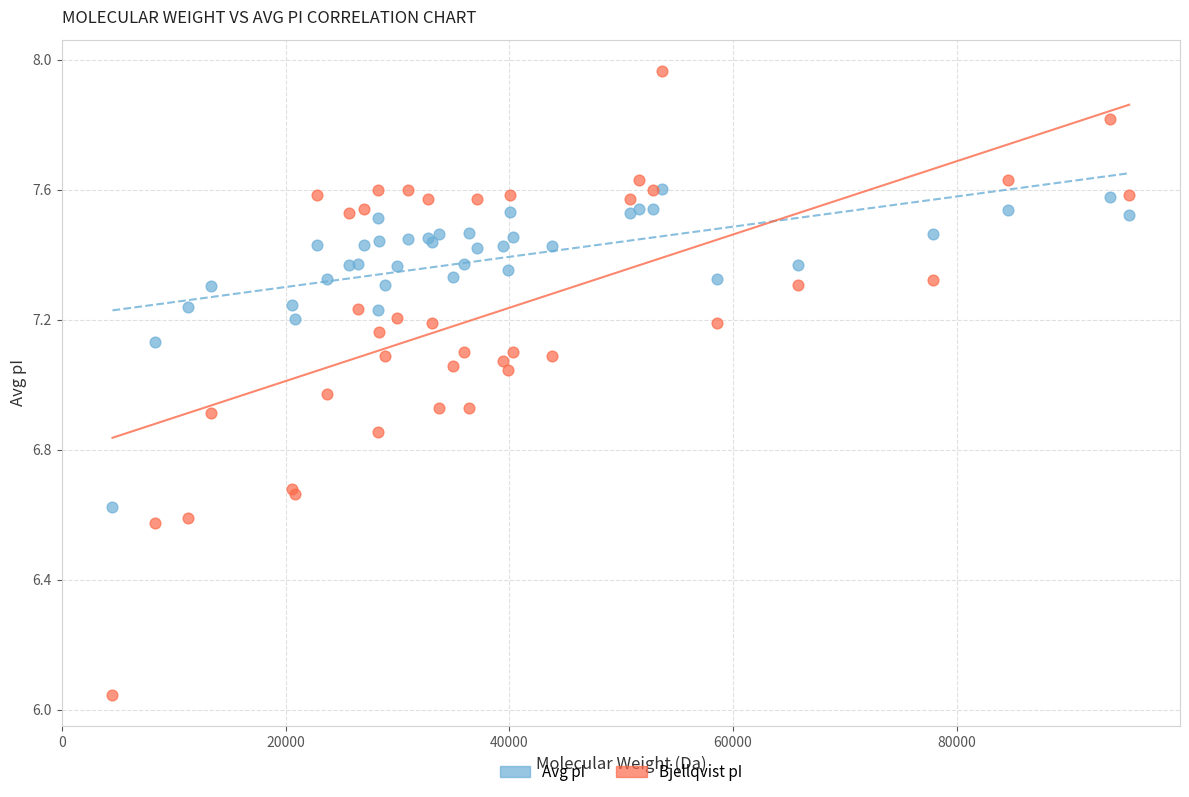

What are all the series names shown in the legend?

Avg pI, Bjellqvist pI